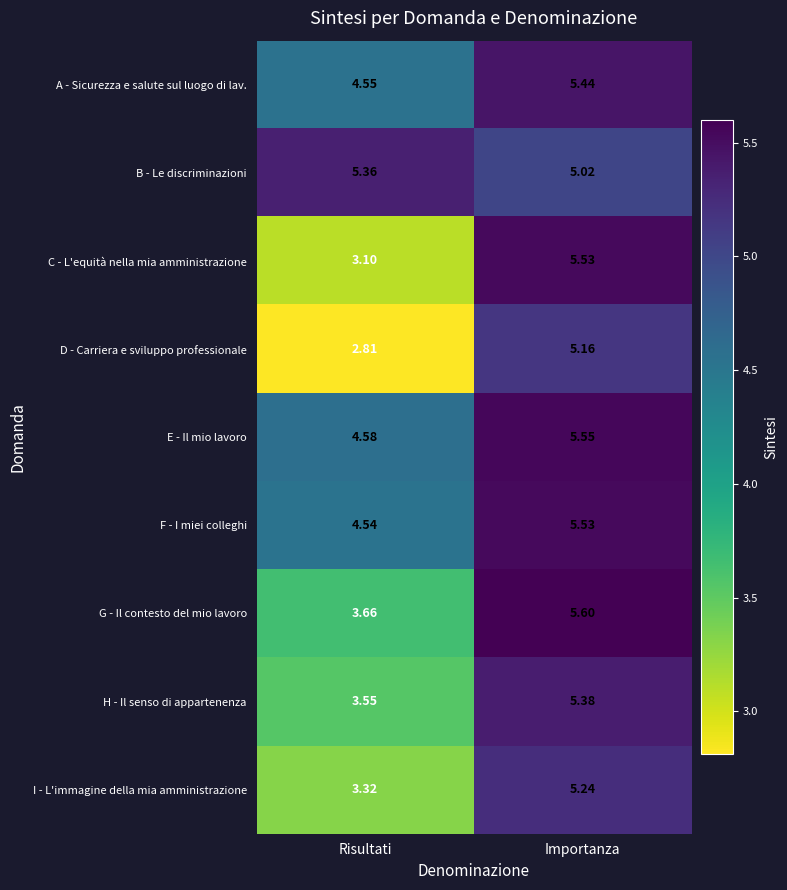

Which label corresponds to the smallest value in the chart?

Risultati